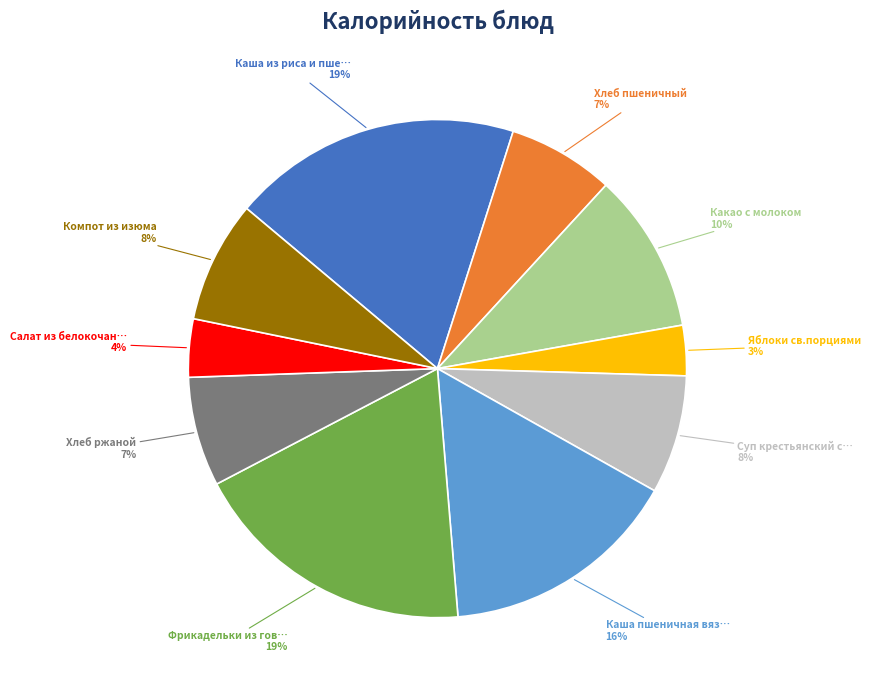

To the nearest percent, what is the average slice percentage?

10%